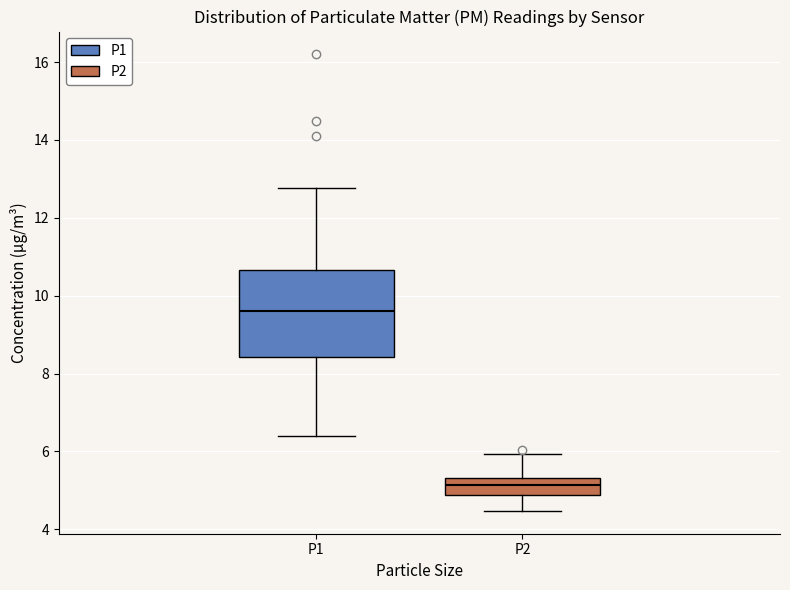

Where does the upper whisker of the box for P1 end on the y-axis? The values are not printed on the chart, so give them approximately, as read against the axis.

12.8